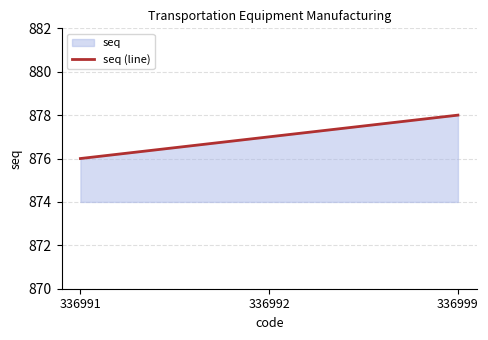

Is it true that the value at 336992 is 176?

False